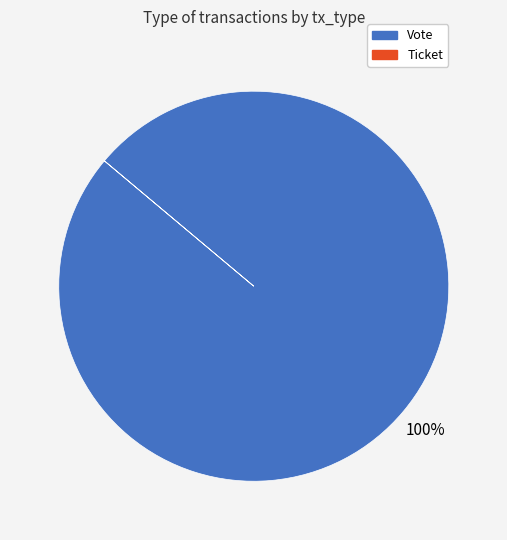

To the nearest percent, what portion does Vote represent?

100%